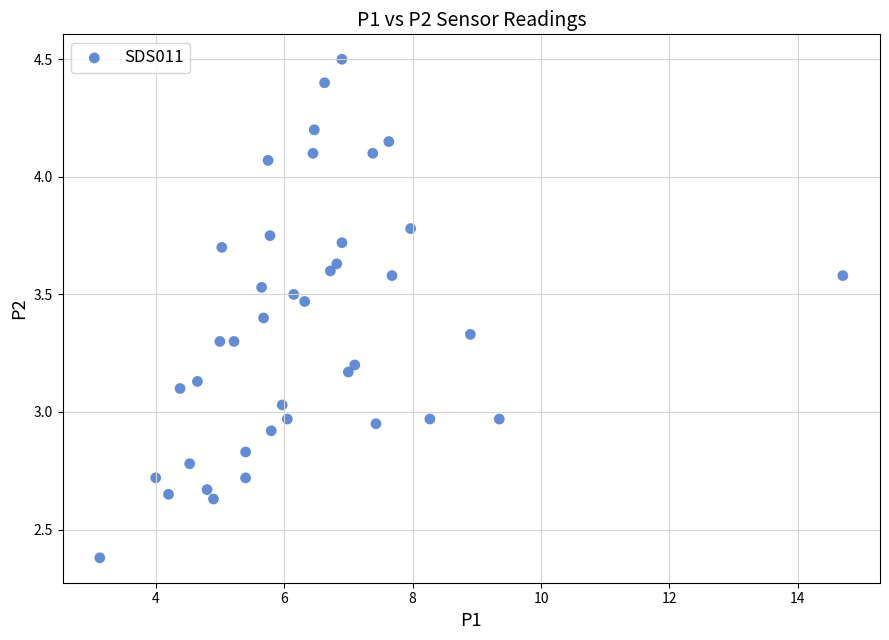

What is the range of Y values (max minus min)?

2.1